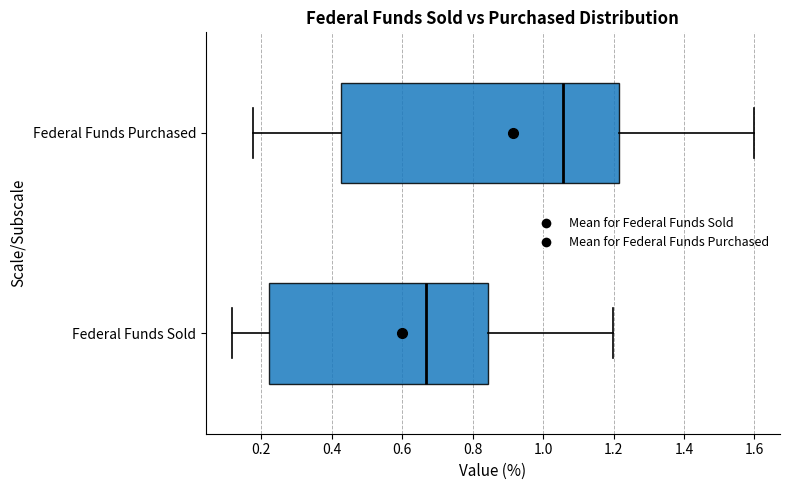

Which box has the furthest to the left median line?

Federal Funds Sold